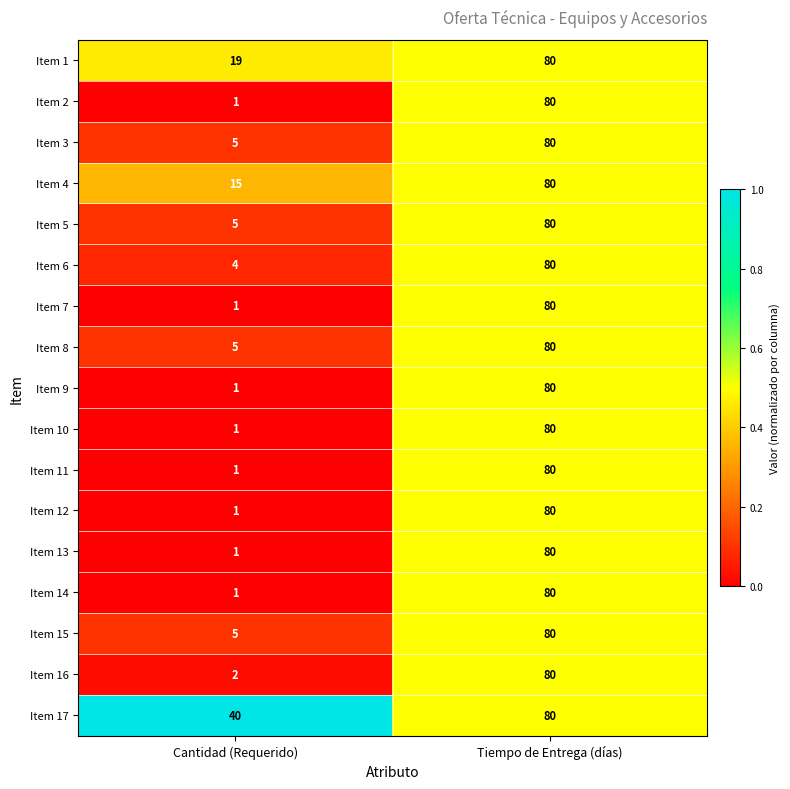

What is the sum of the Item 6 values at Cantidad (Requerido) and Tiempo de Entrega (días)?

84